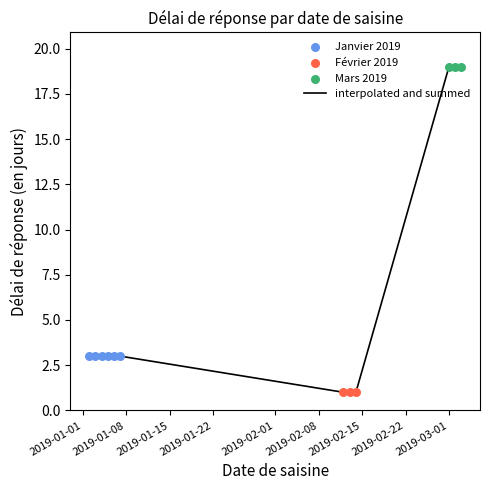

What is the difference between the maximum and minimum values?

18